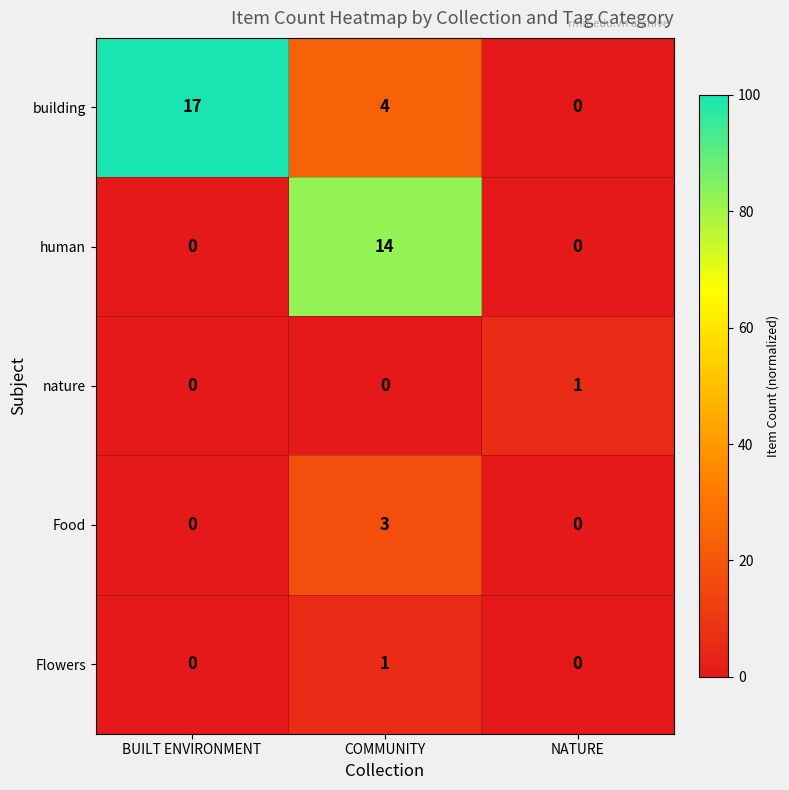

The value of nature at COMMUNITY is 0. True or false?

True